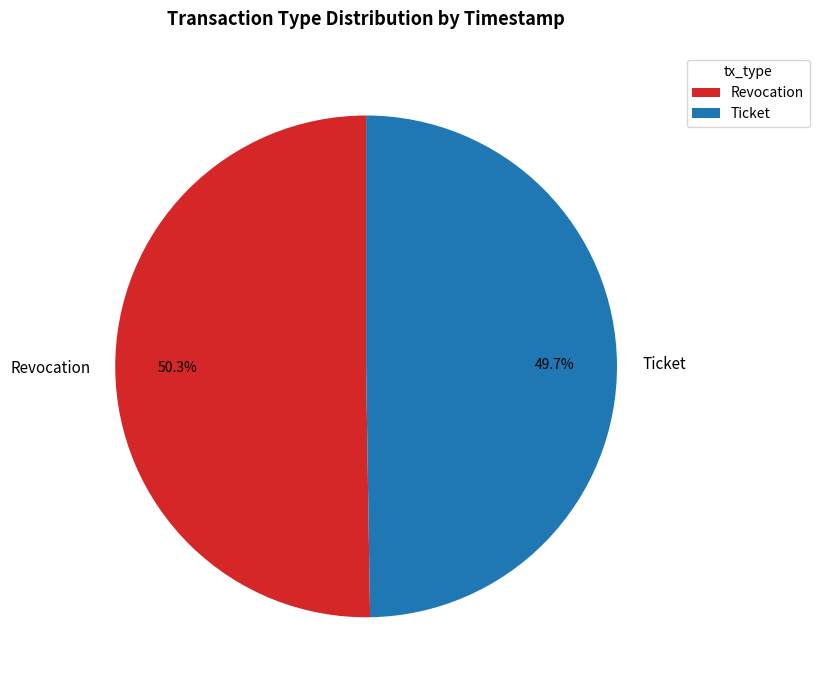

What percentage is NOT represented by Ticket?

50.3%